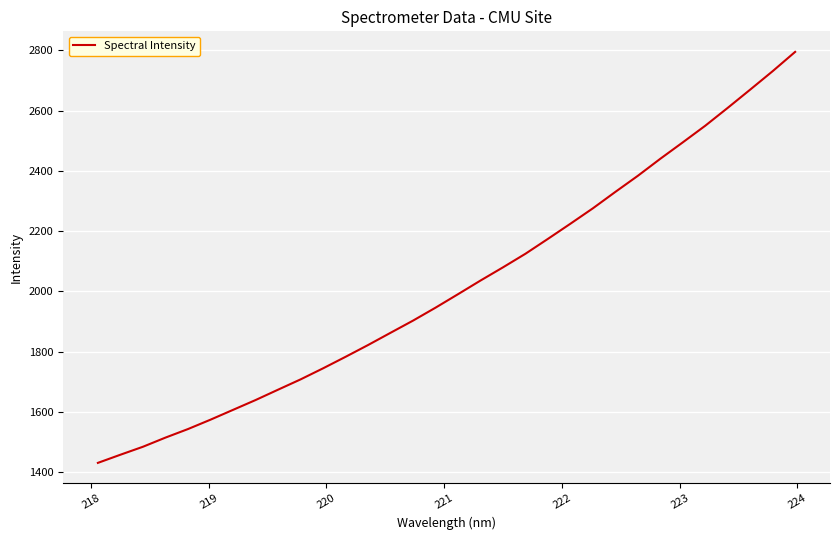

What is the minimum value shown in the chart?

1431.5